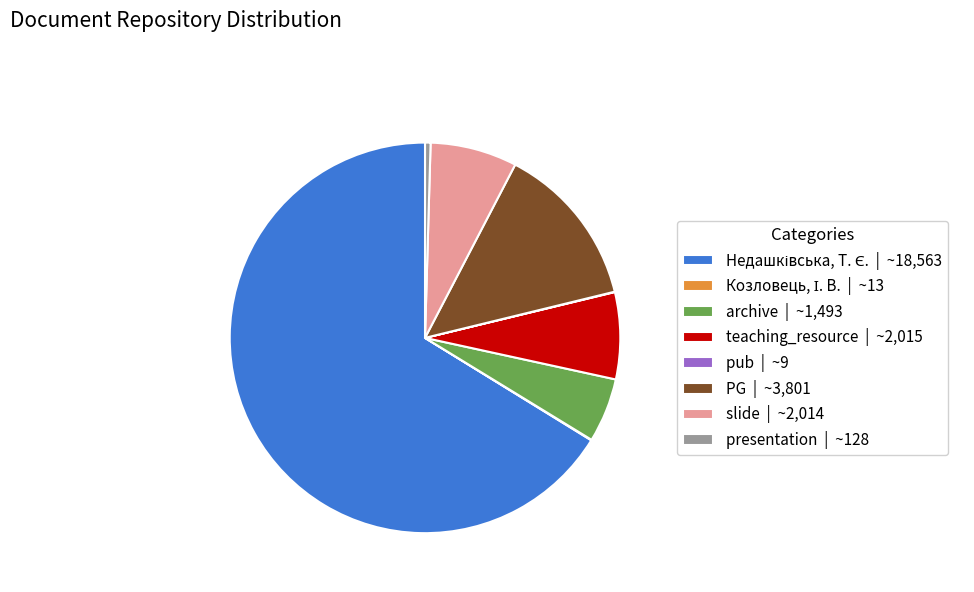

Is PG | ~3,801 the majority of the pie?

No